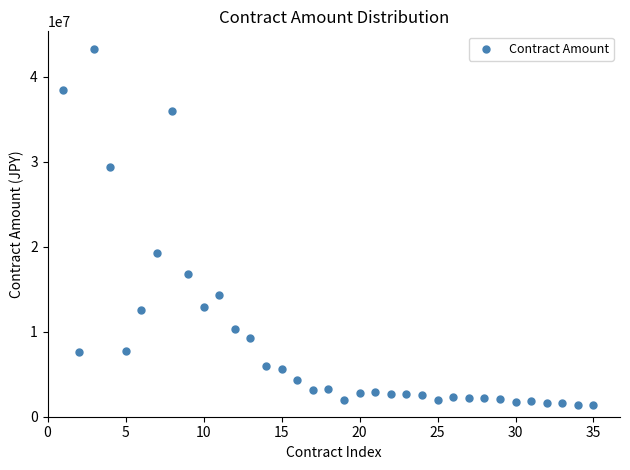

What Y value in the scatter plot is closest to 22334045?

19250000